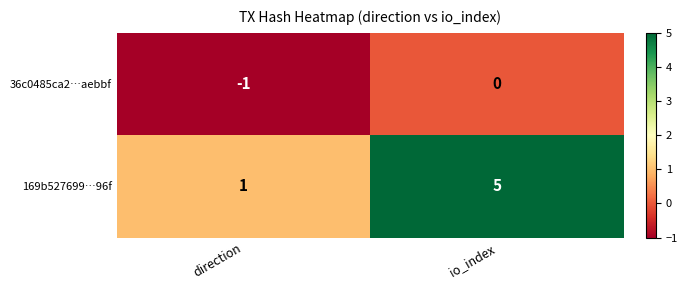

Rank the series by their maximum value, from highest to lowest.

169b527699…96f, 36c0485ca2…aebbf